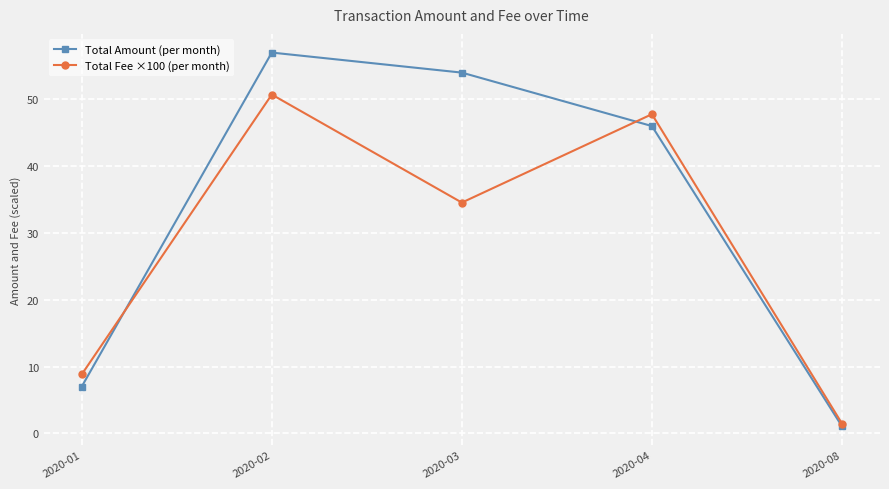

Where is the first local maximum for Total Amount (per month)?

2020-02